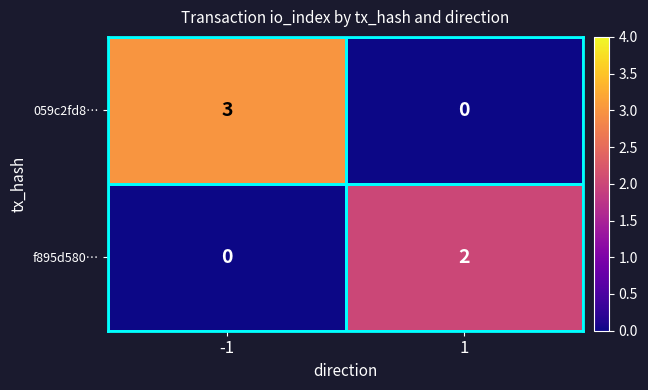

Is it true that f895d580… equals 2 at 1?

True